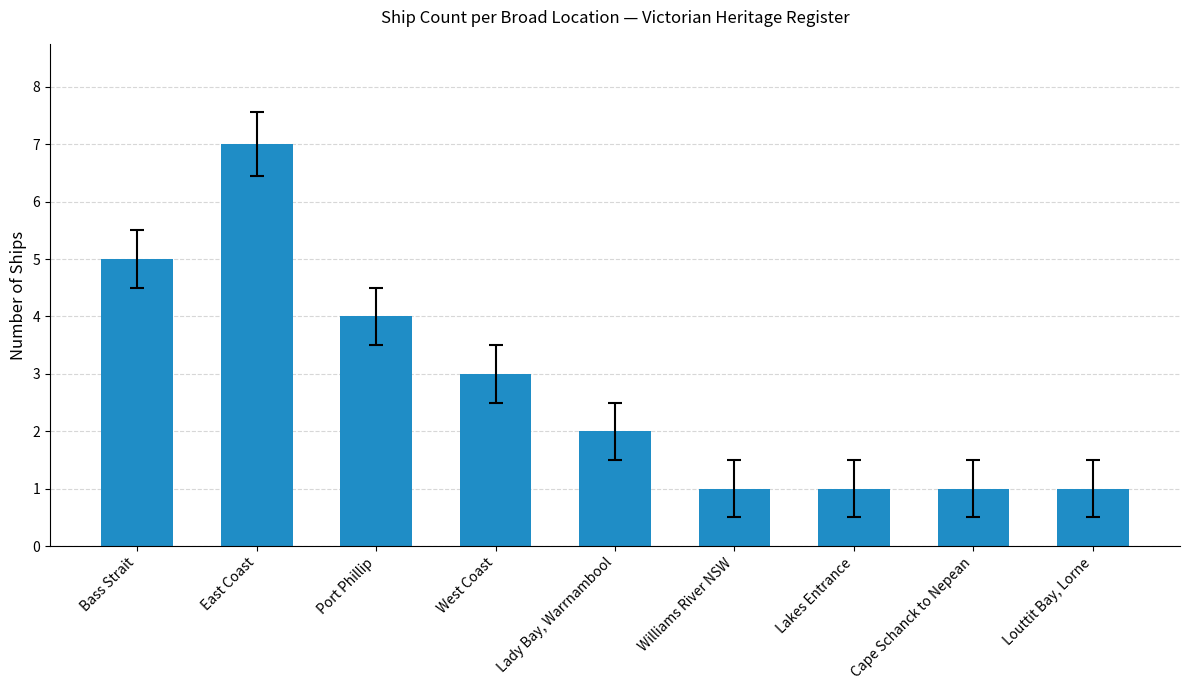

What position from the left is Port Phillip?

3